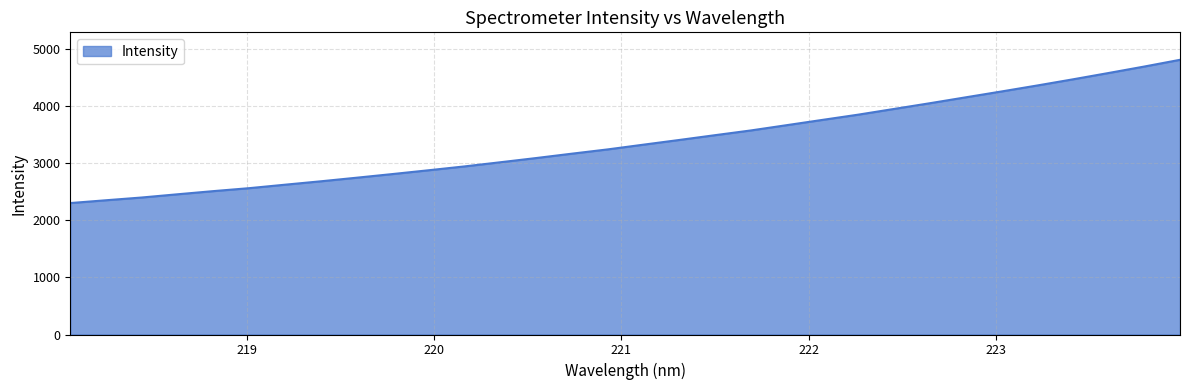

What is the greatest value displayed?

4808.8